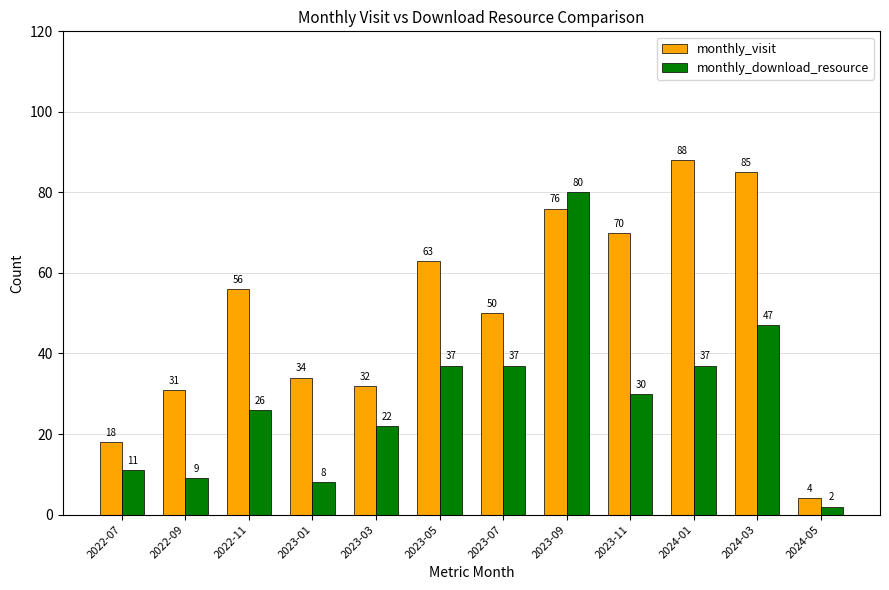

Reading left to right, transcribe all the data shown in this chart.

monthly_visit: 2022-07=18	2022-09=31	2022-11=56	2023-01=34	2023-03=32	2023-05=63	2023-07=50	2023-09=76	2023-11=70	2024-01=88	2024-03=85	2024-05=4
monthly_download_resource: 2022-07=11	2022-09=9	2022-11=26	2023-01=8	2023-03=22	2023-05=37	2023-07=37	2023-09=80	2023-11=30	2024-01=37	2024-03=47	2024-05=2